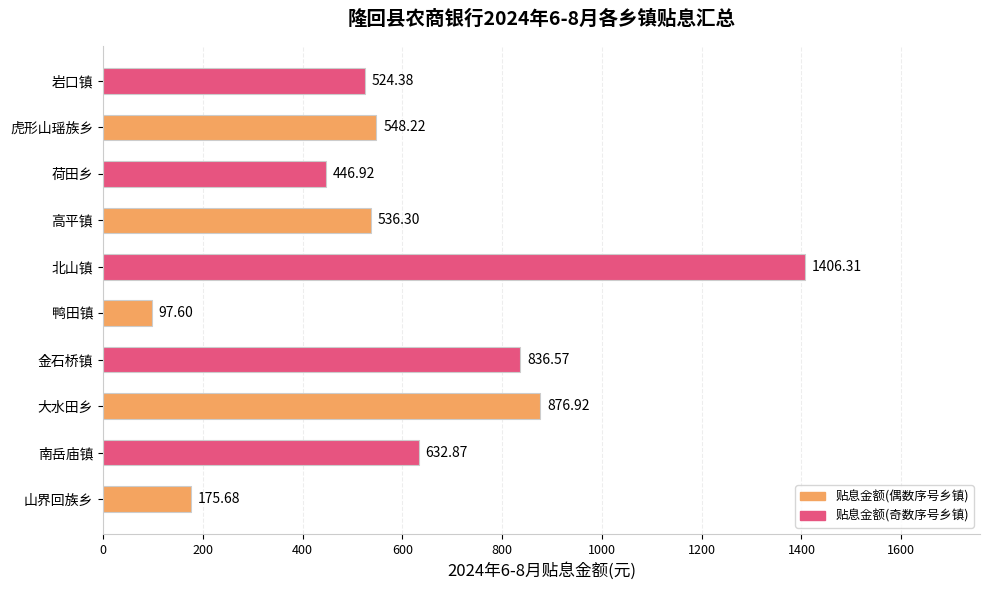

Does the chart contain any negative values?

No